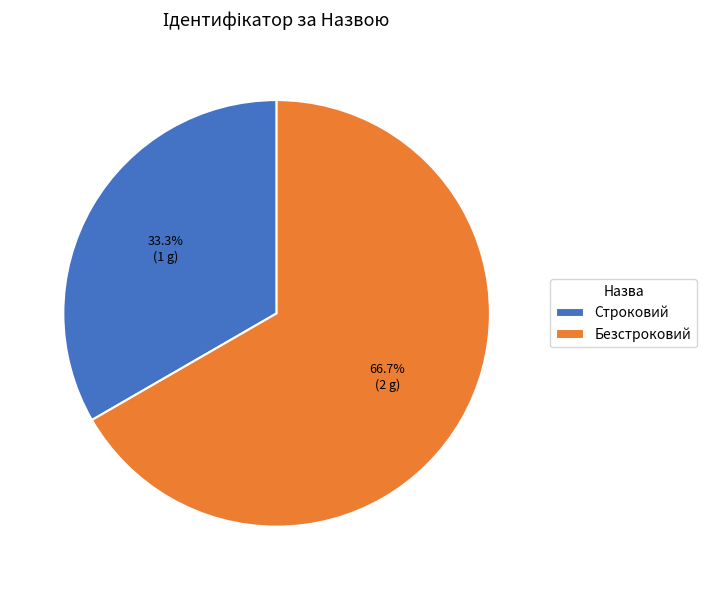

Count the number of slices in the pie.

2